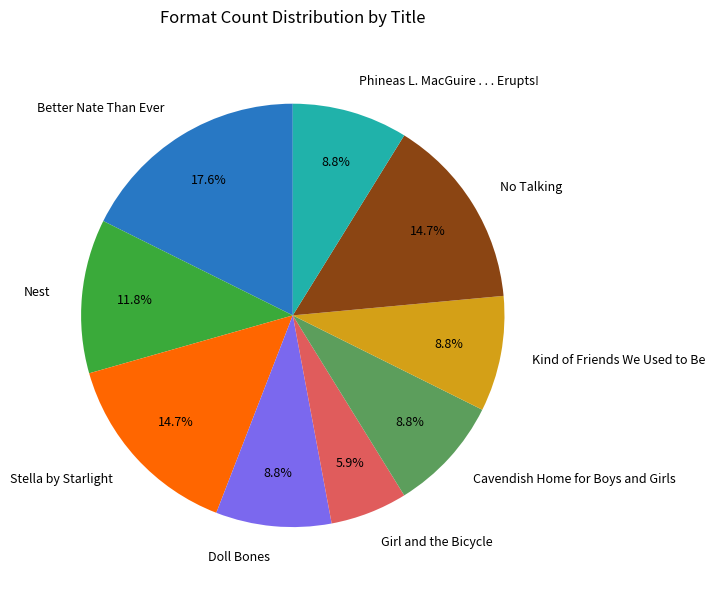

Combined, do Phineas L. MacGuire . . . Erupts! and Better Nate Than Ever account for over 50%?

No